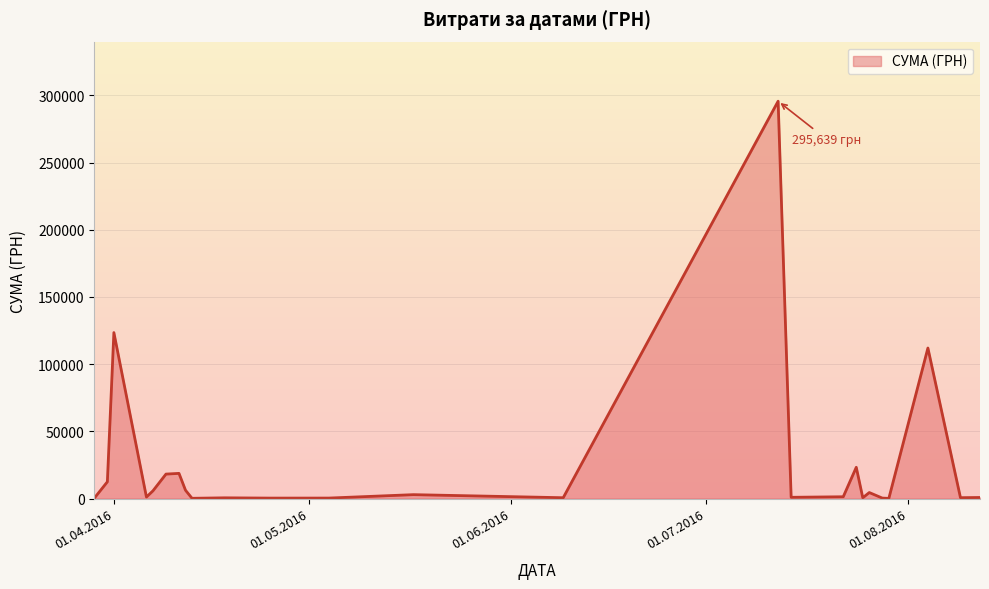

What is the difference between the maximum and minimum values?

295540.8